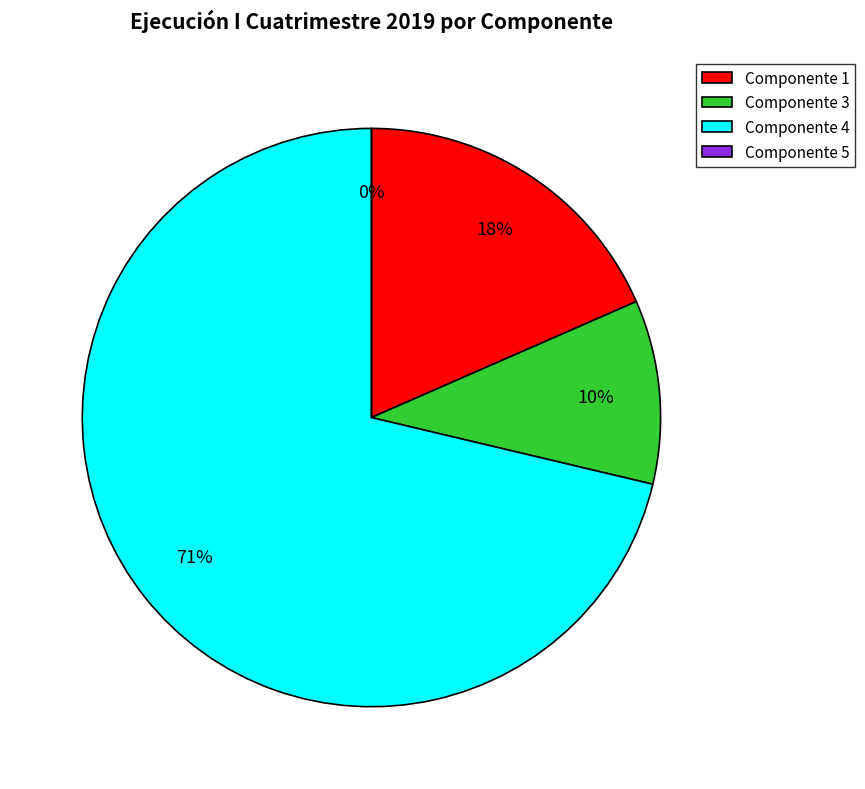

To the nearest percent, what is the average slice percentage?

25%